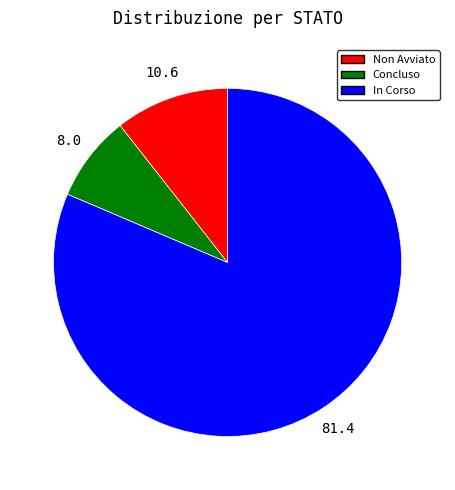

Does any single category account for the majority?

Yes